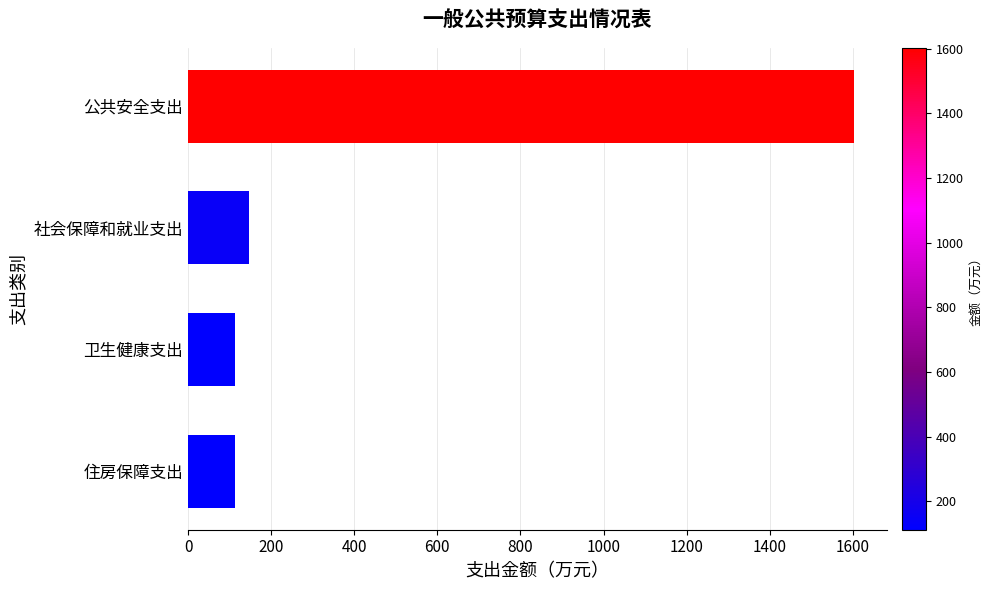

What is the greatest value displayed?

1602.2